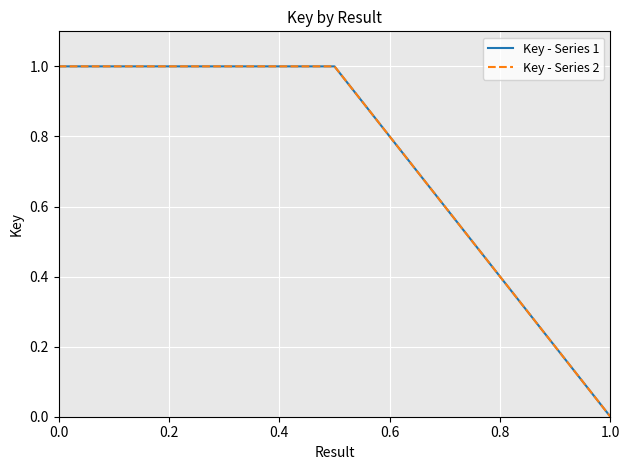

At how many categories does at least one series exceed 0?

3